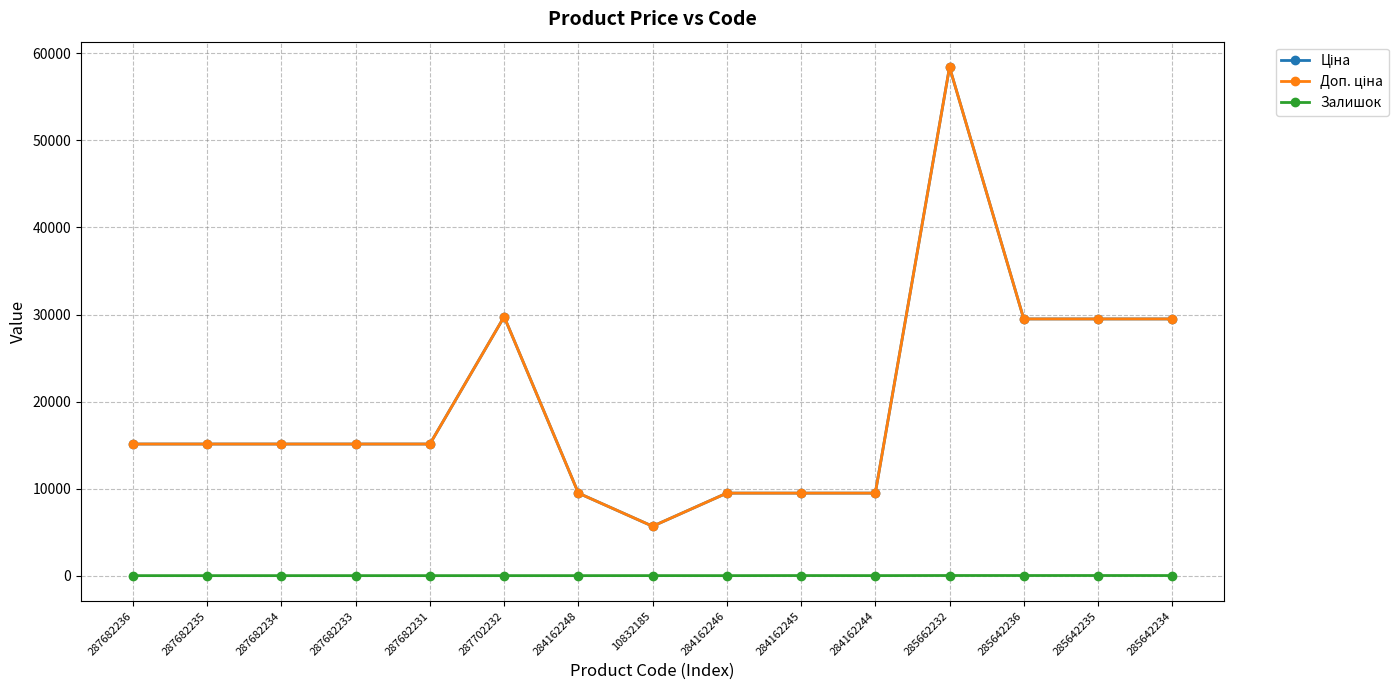

Rank the series at 285662232 from highest to lowest value.

Ціна, Доп. ціна, Залишок